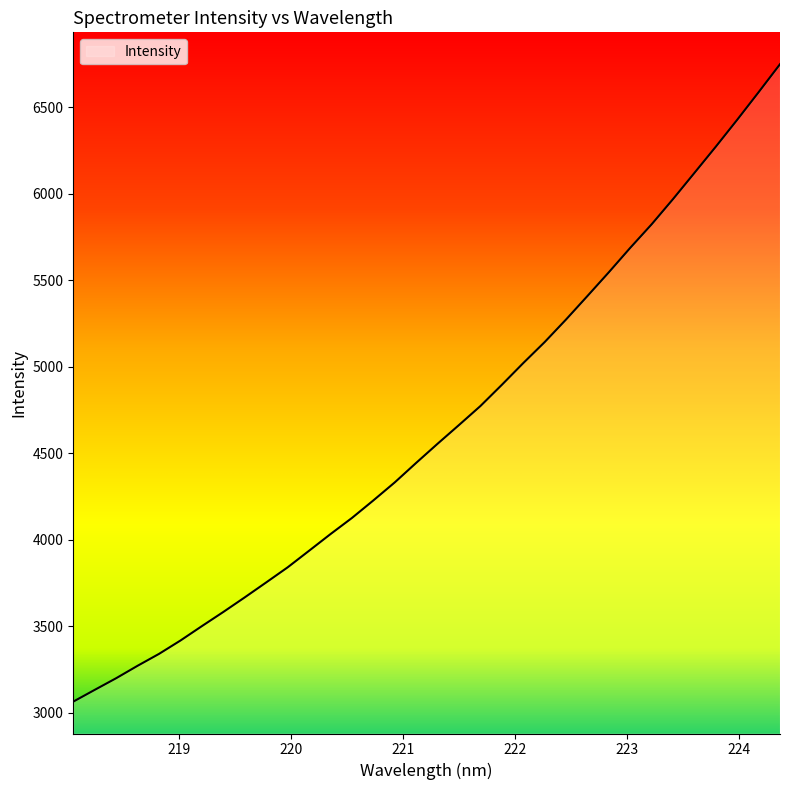

What is the minimum value shown in the chart?

3062.9